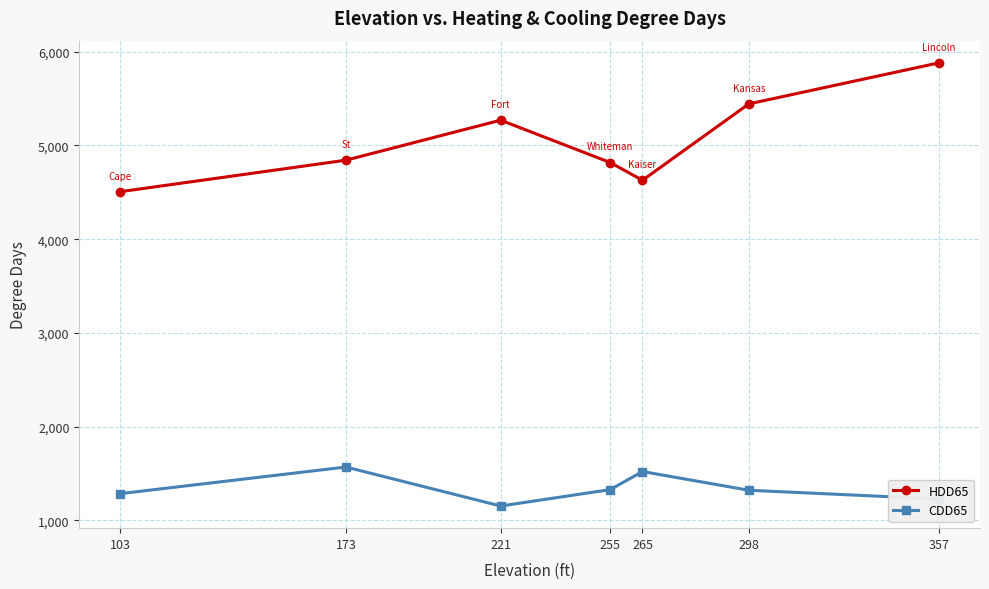

What are all the series names shown in the legend?

HDD65, CDD65